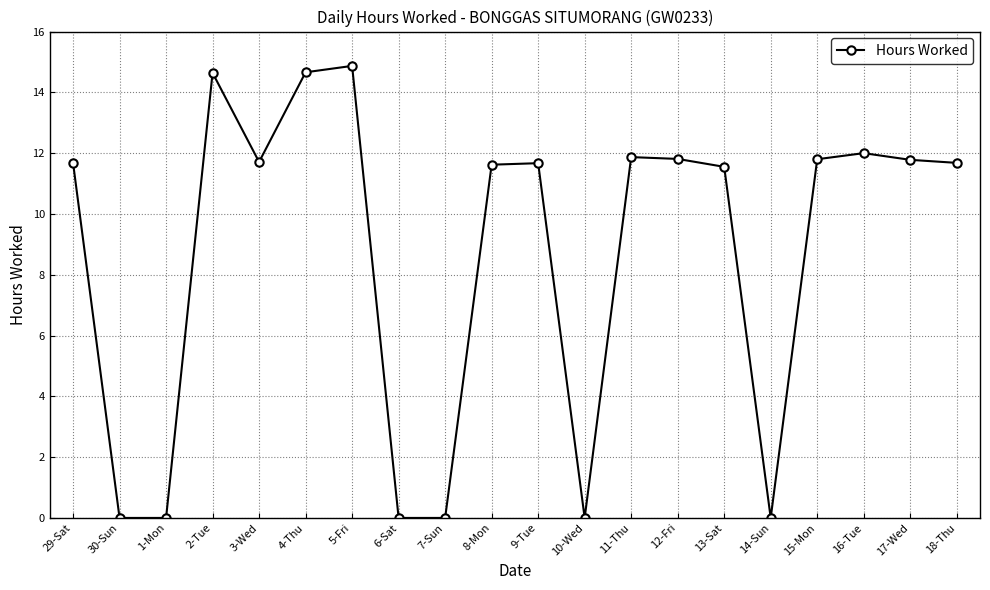

True or false: the data shows 14.7 at 4-Thu.

True